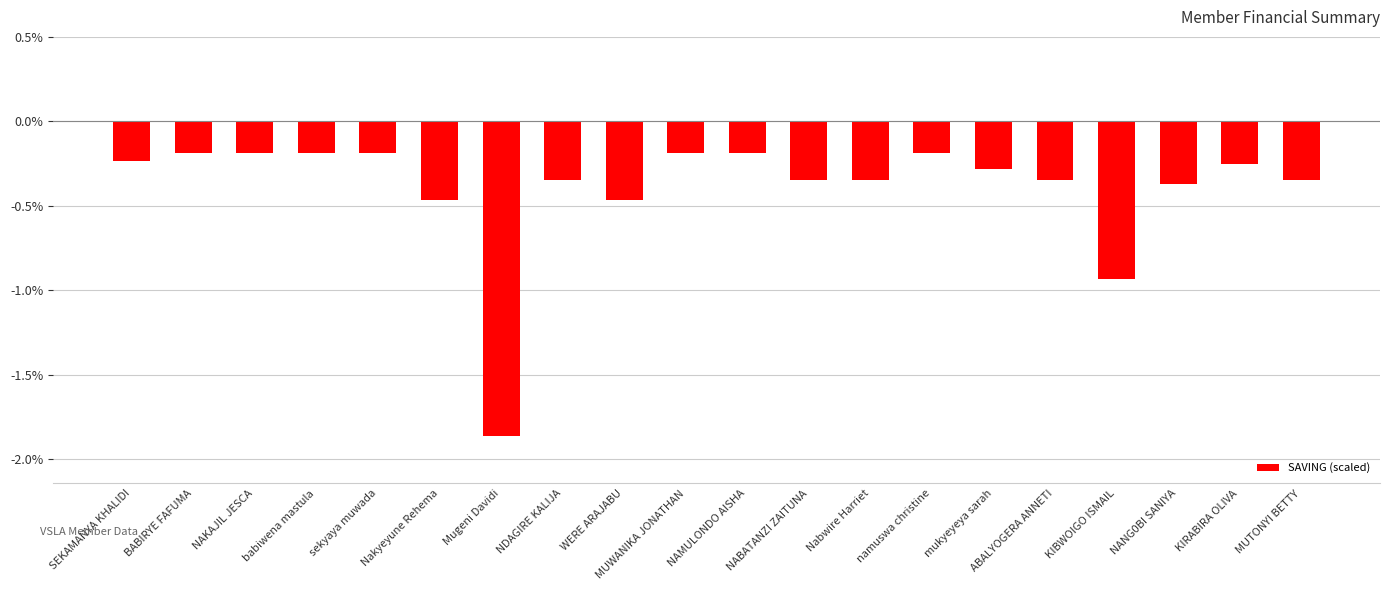

True or false: the data shows -0.1 at ABALYOGERA ANNETI.

False